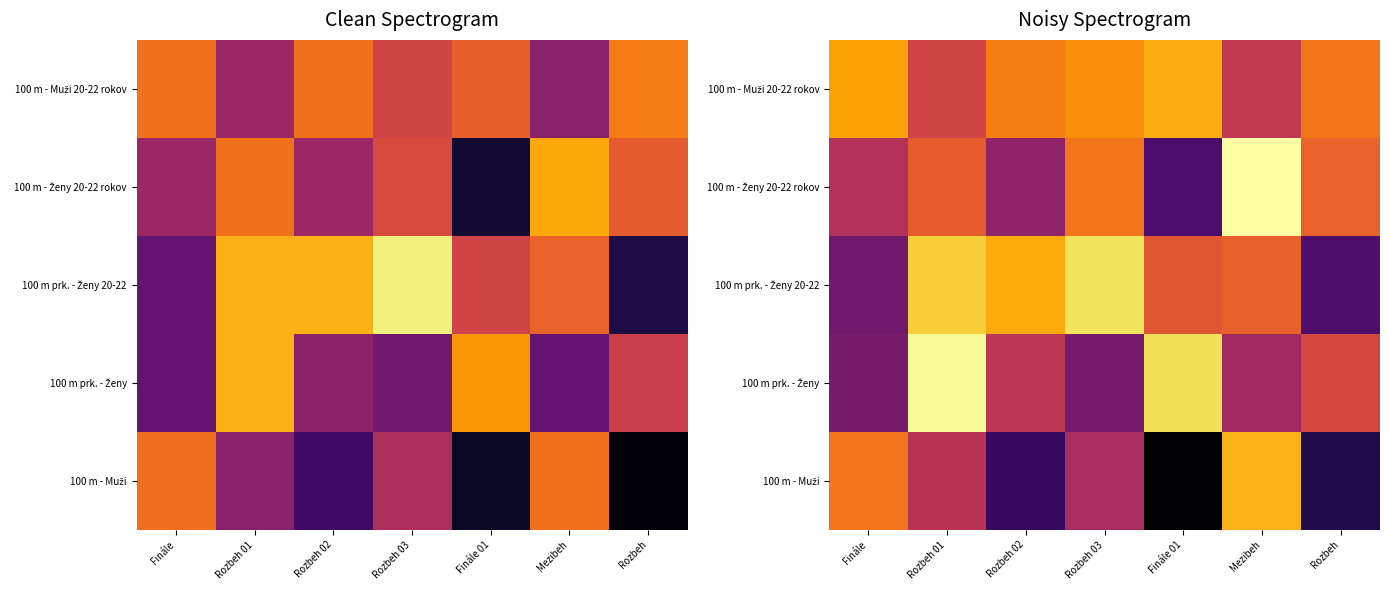

The 100 m prk. - Ženy series shows 0.3 at Mezibeh. True or false?

False